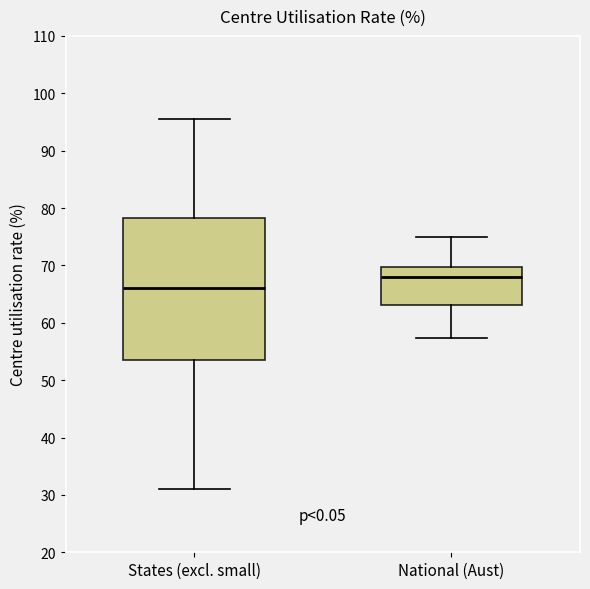

Reading left to right, transcribe this box plot: for each box, give where its median line is, the range the box spans, and where its two whiskers end, as read against the y-axis. The values are not printed on the chart, so give them approximately, as read against the axis.

States (excl. small): median 66, box 53 to 78, whiskers 31 to 96
National (Aust): median 68, box 63 to 70, whiskers 57 to 75